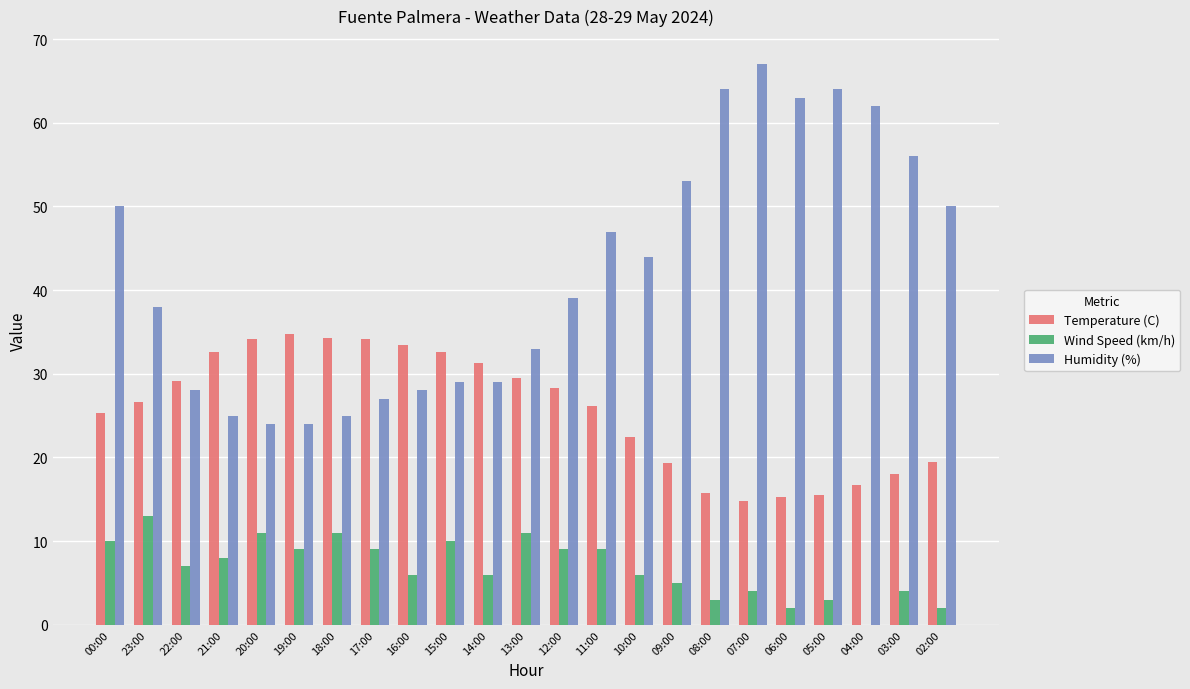

Which series changed the most between 15:00 and 07:00?

Humidity (%)